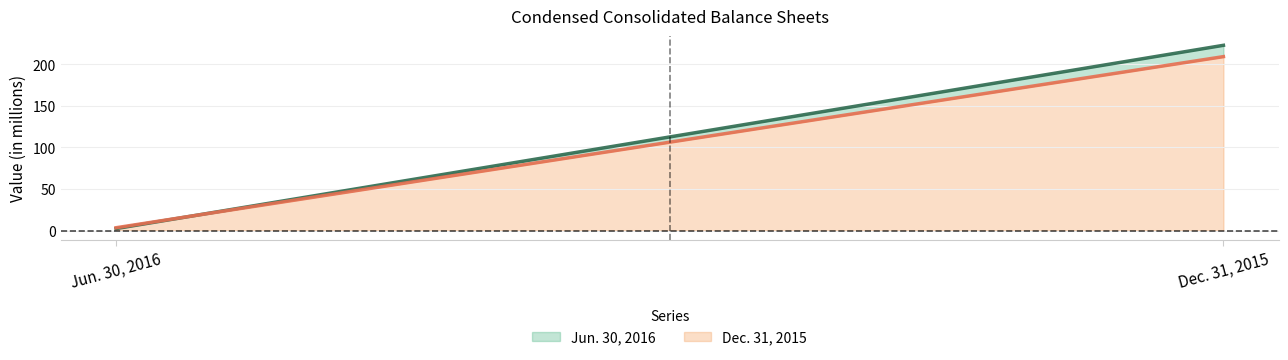

Does the chart have visible grid lines?

Yes